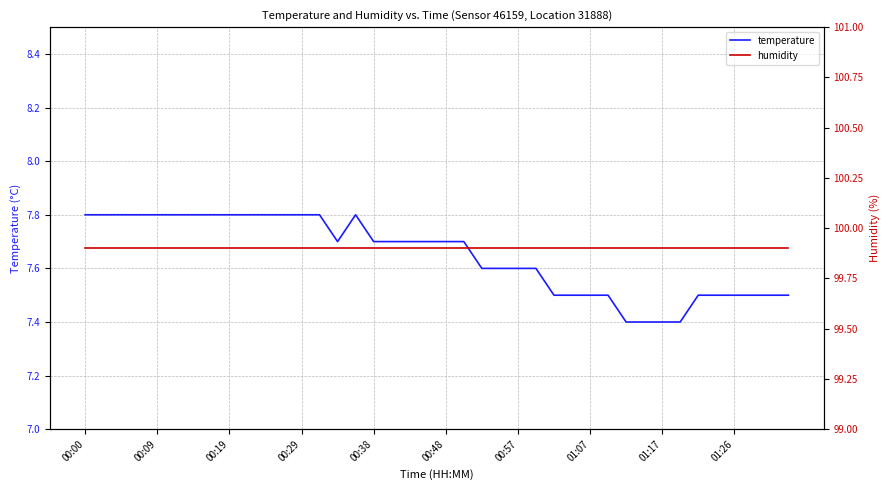

What are all the series names shown in the legend?

temperature, humidity